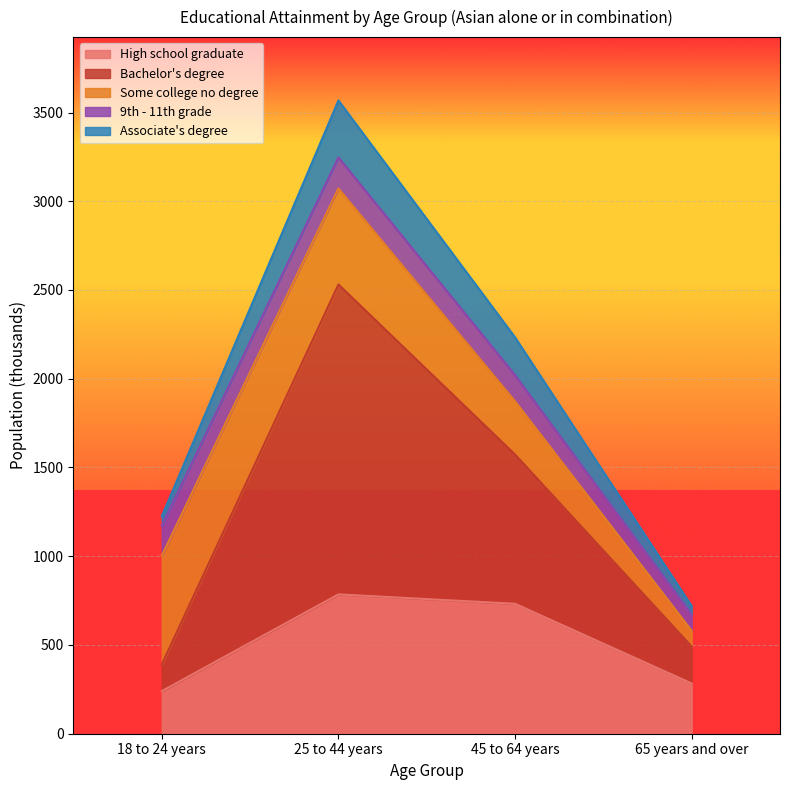

What is the lowest value of the High school graduate series?

240